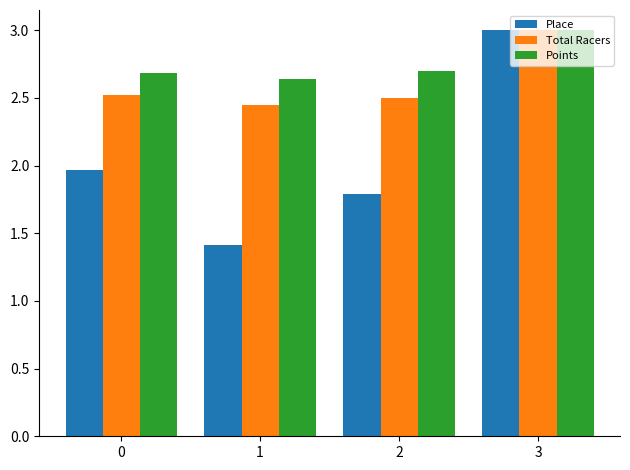

At which label does Place reach its peak?

3